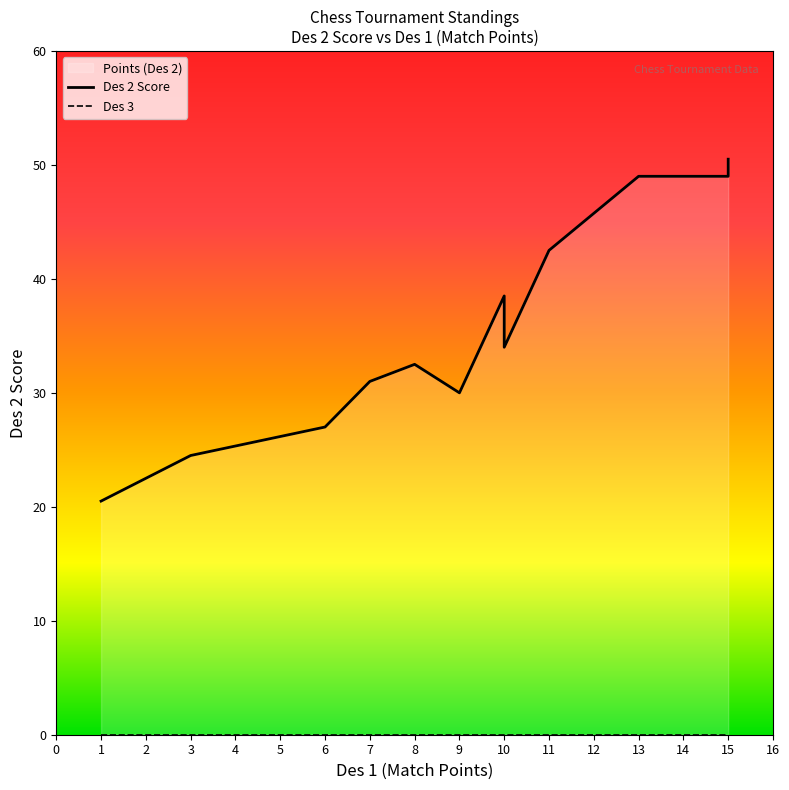

Where is Points (Des 2) nearest to the value 35?

10